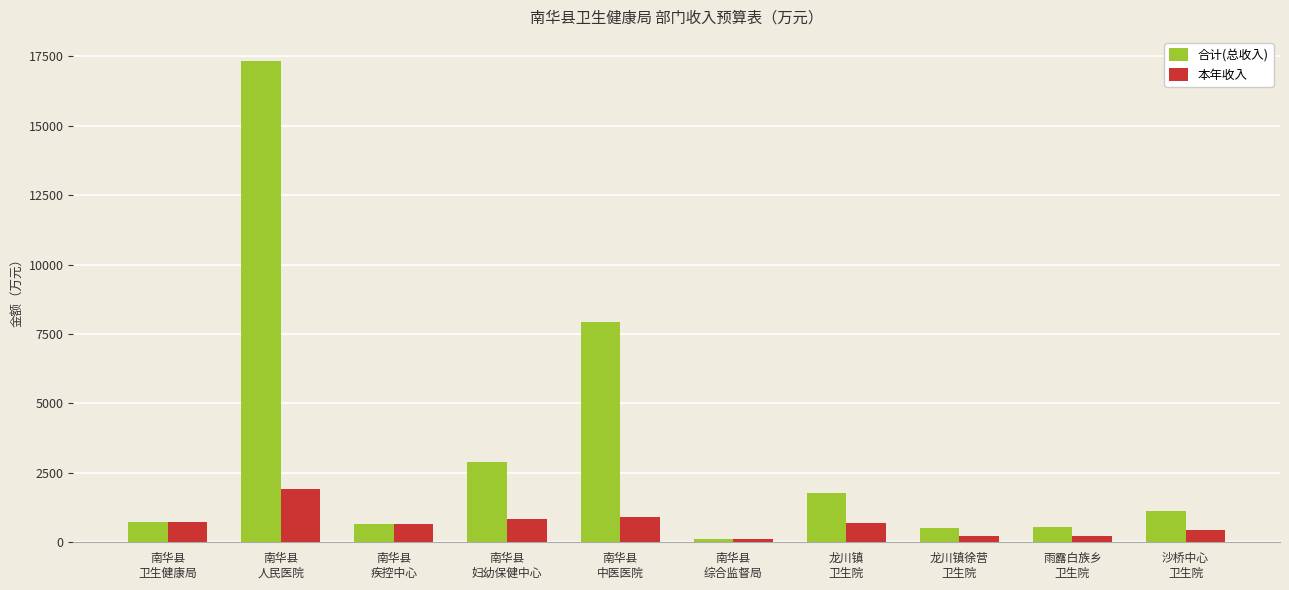

Which series has the widest spread of values?

合计(总收入)